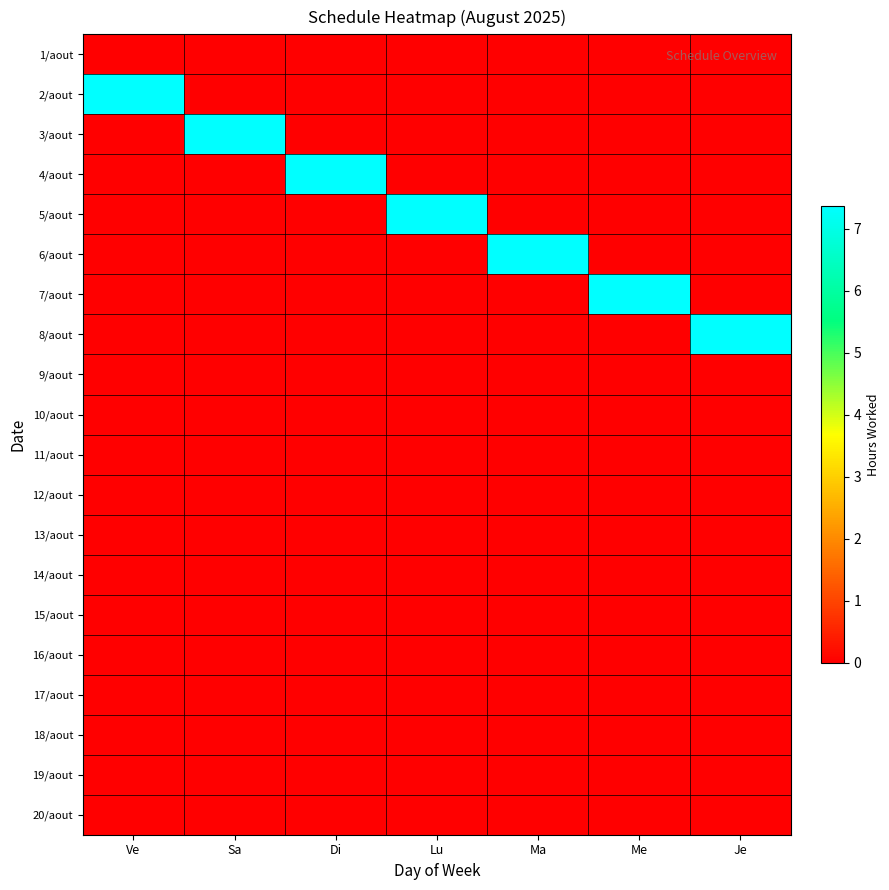

At Lu, list the series in order from smallest to largest.

1/aout, 2/aout, 3/aout, 4/aout, 6/aout, 7/aout, 8/aout, 9/aout, 10/aout, 11/aout, 12/aout, 13/aout, 14/aout, 15/aout, 16/aout, 17/aout, 18/aout, 19/aout, 20/aout, 5/aout